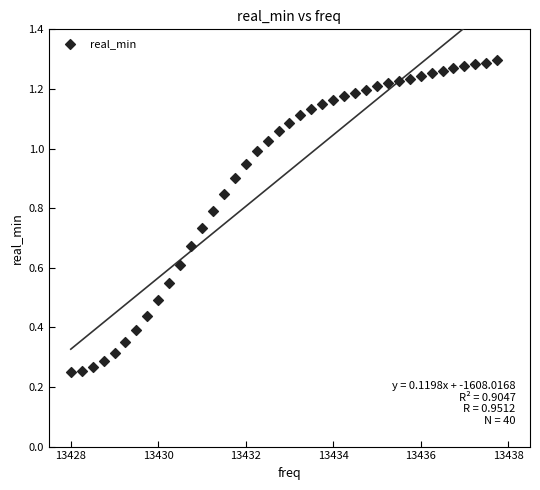

What is the range of X values (max minus min)?

9.8